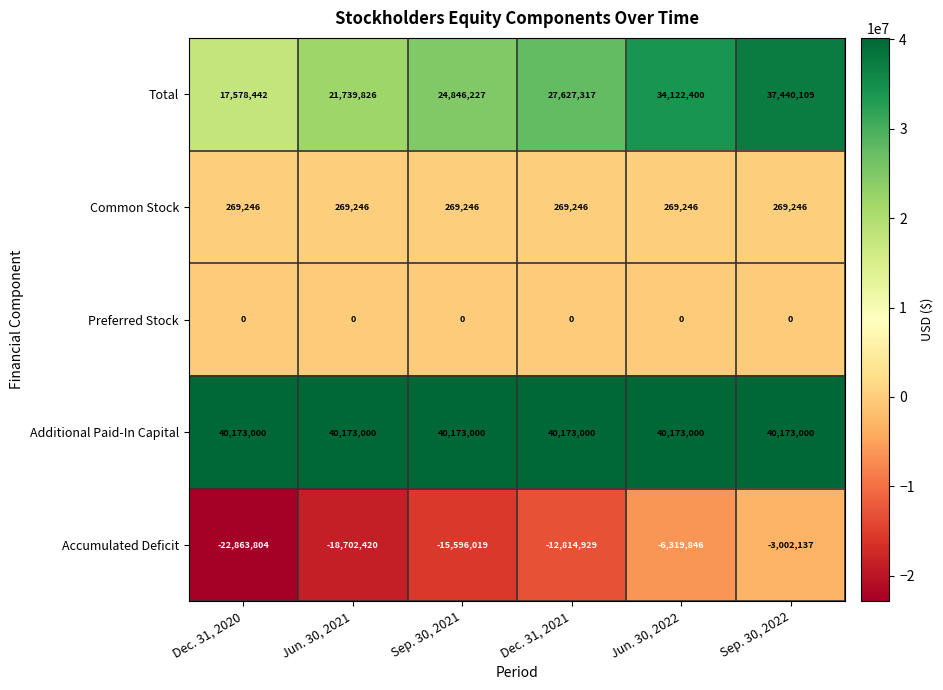

Is it true that Additional Paid-In Capital equals 40173000 at Sep. 30, 2021?

True